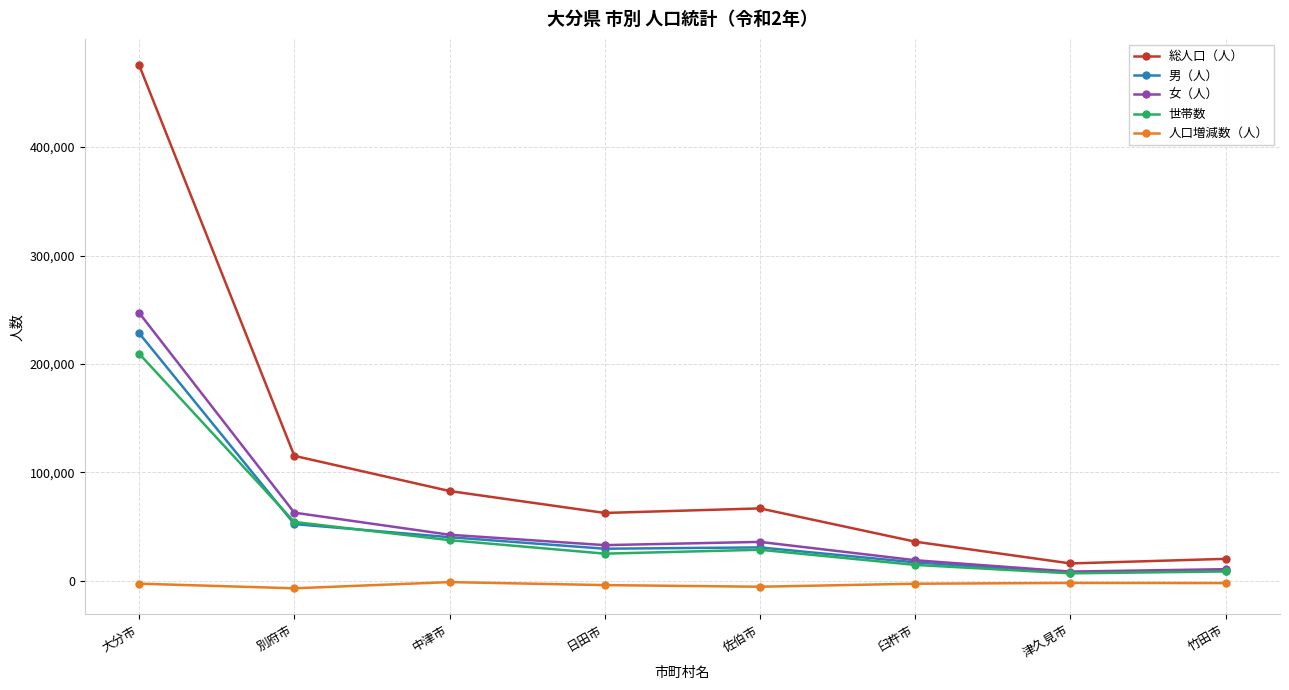

What is the difference between the highest and lowest values at 日田市?

66523